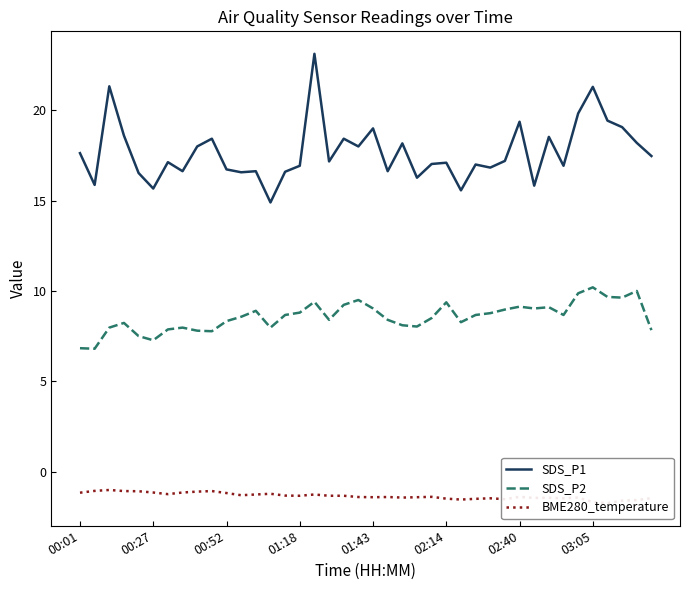

The SDS_P2 series shows 4.2 at 02:40. True or false?

False